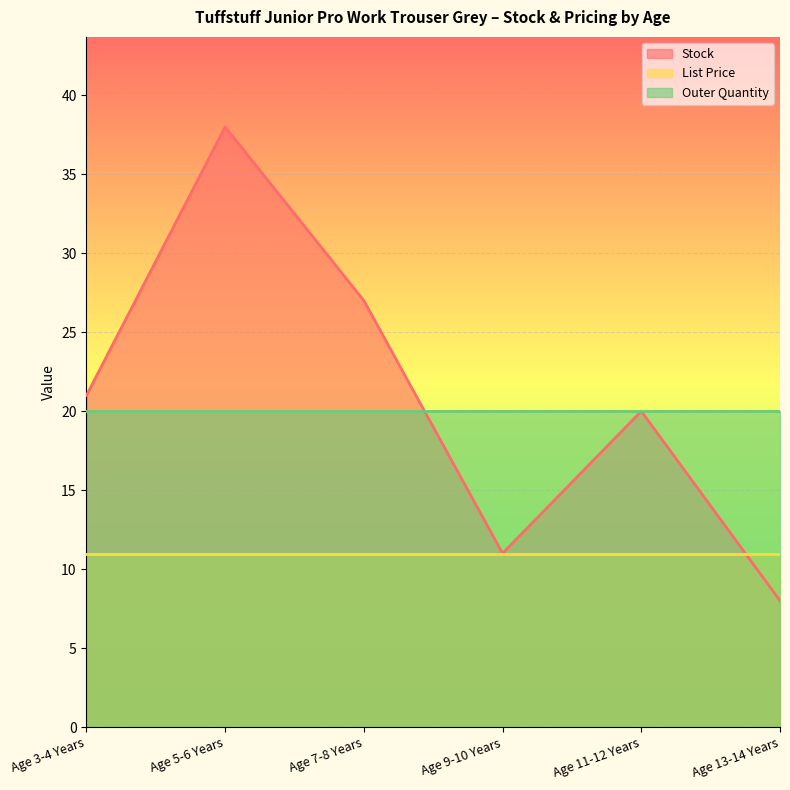

The Stock series shows 20.0 at Age 11-12 Years. True or false?

True